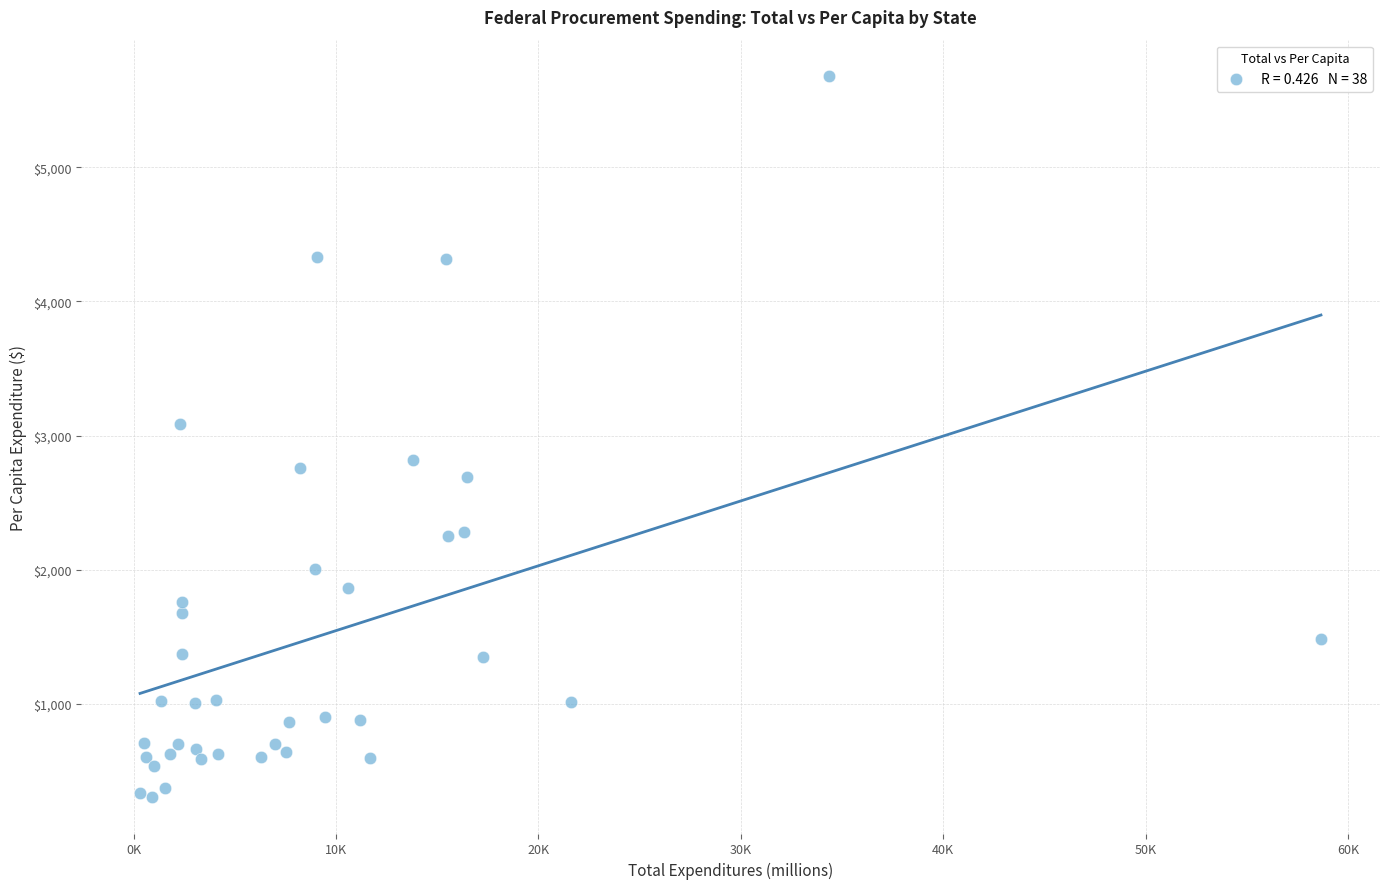

What Y value in the scatter plot is closest to 2992?

3083.4